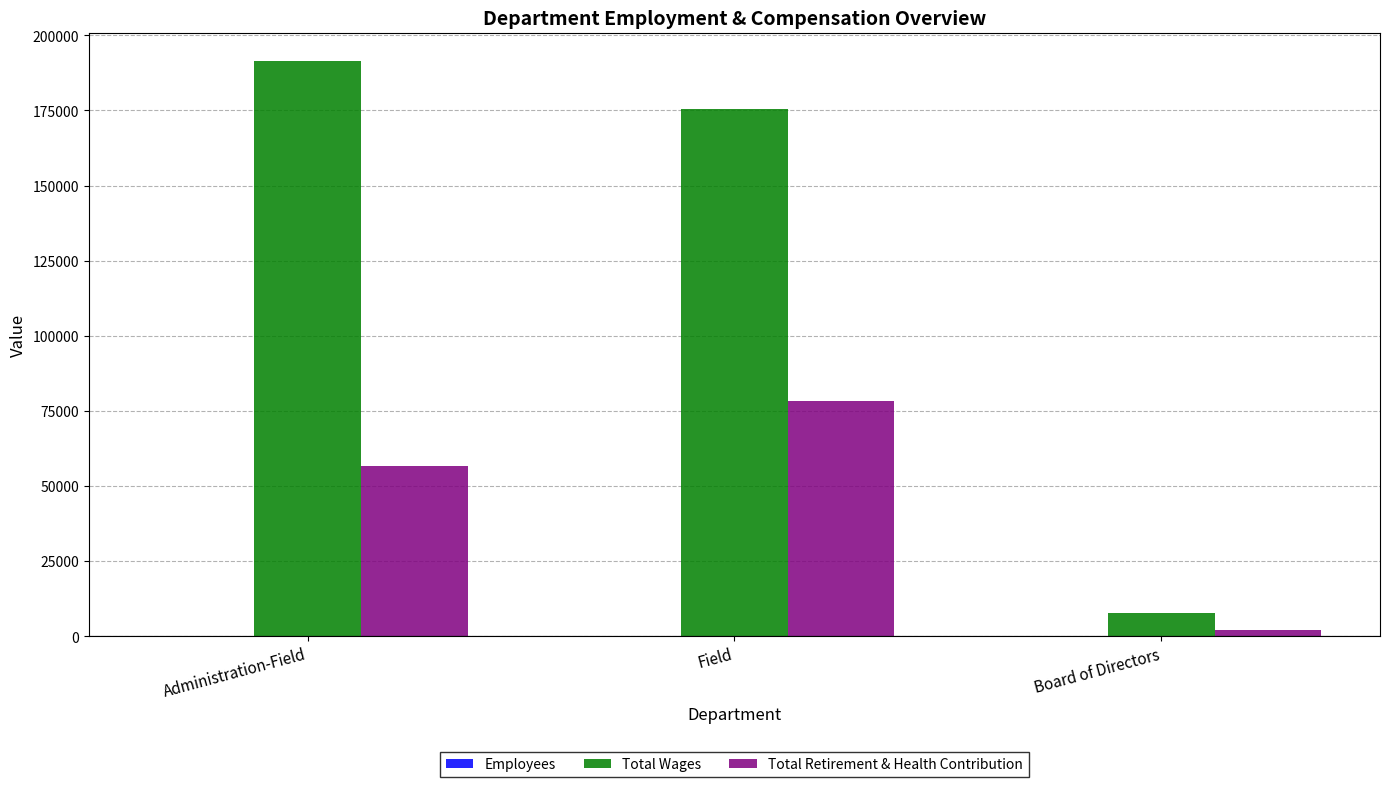

Where is Total Retirement & Health Contribution nearest to the value 40210?

Administration-Field